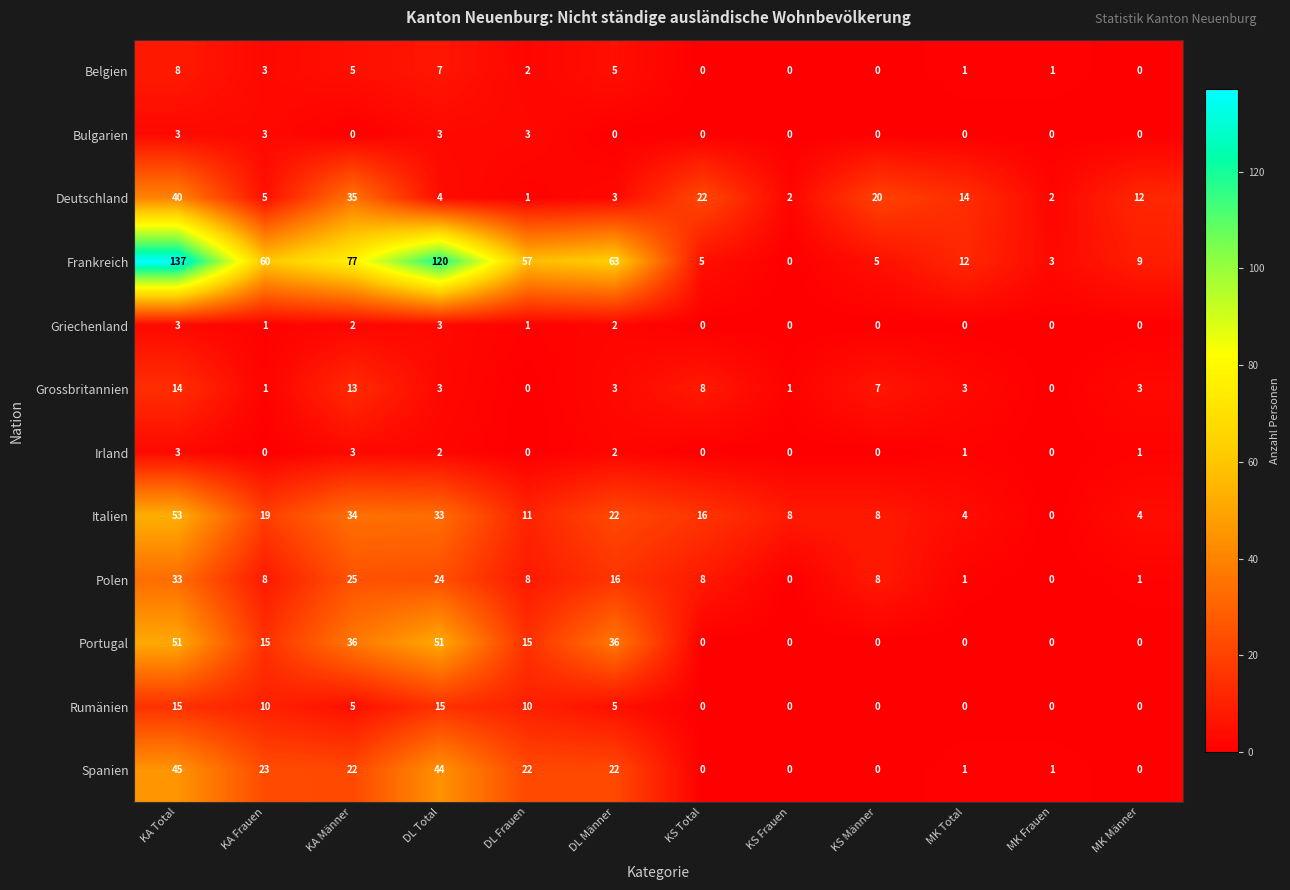

The value of Polen at KA Frauen is 8. True or false?

True